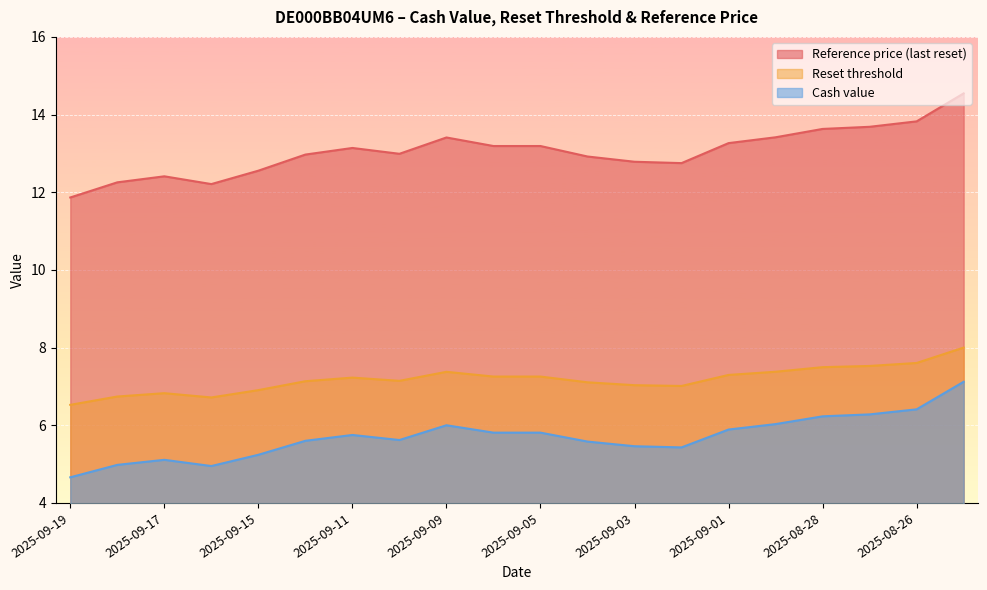

At which label does Reset threshold first exceed 7?

2025-09-12